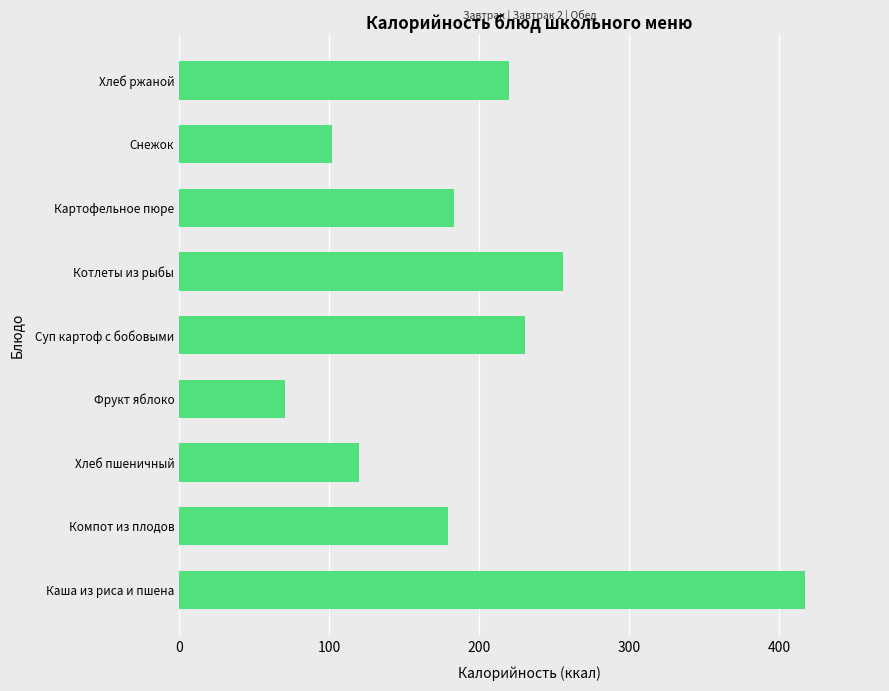

What is the change in value from Фрукт яблоко to Картофельное пюре?

+112.5